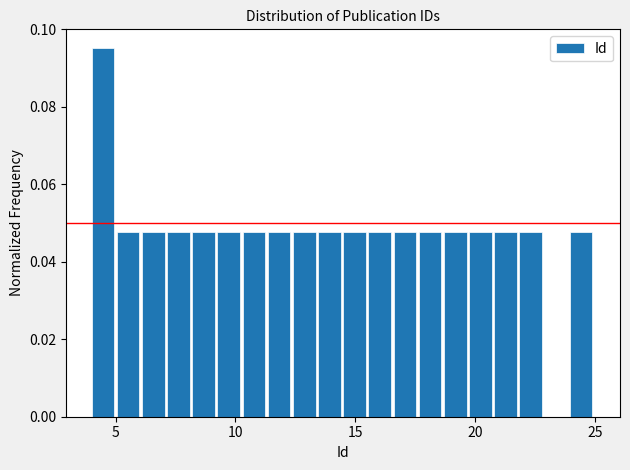

Read against the x-axis, roughly where is the centre of the tallest bar?

4.5